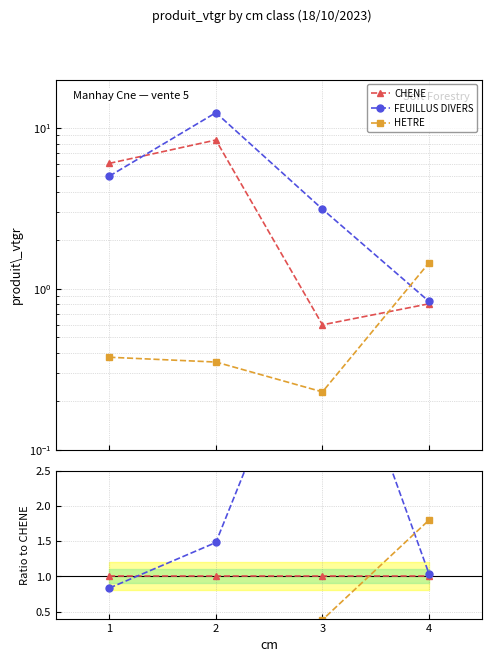

Count the number of data series in this chart.

3